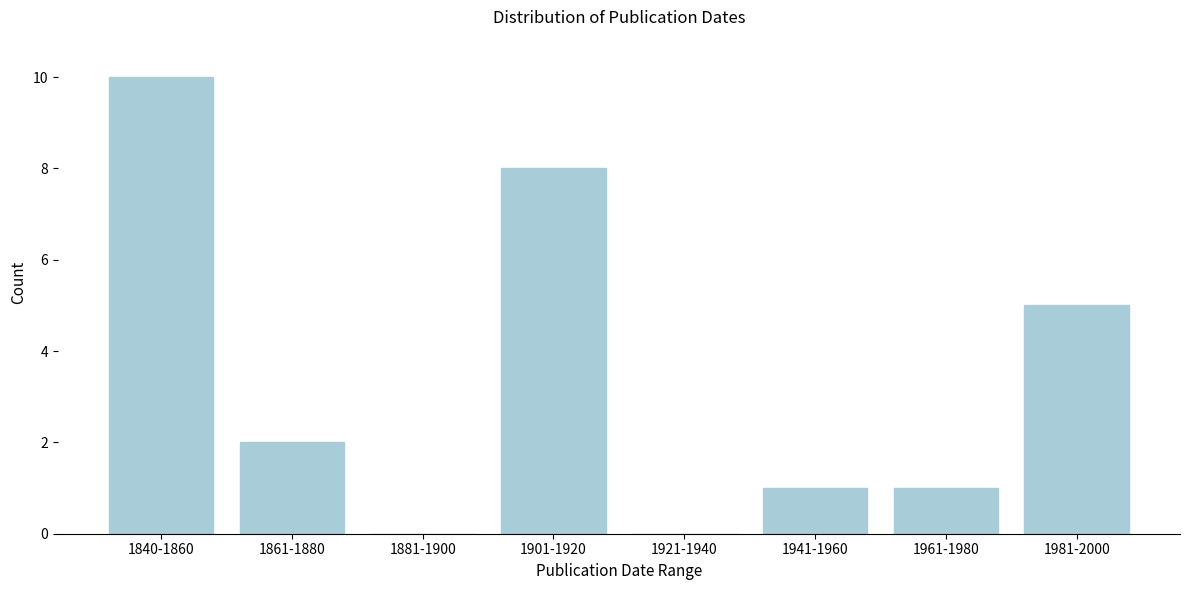

Reading left to right, transcribe all the data shown in this chart.

1840-1860=10	1861-1880=2	1881-1900=0	1901-1920=8	1921-1940=0	1941-1960=1	1961-1980=1	1981-2000=5